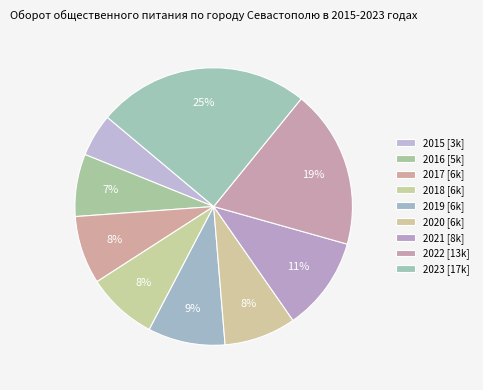

Is there any slice that represents more than half of the pie?

No